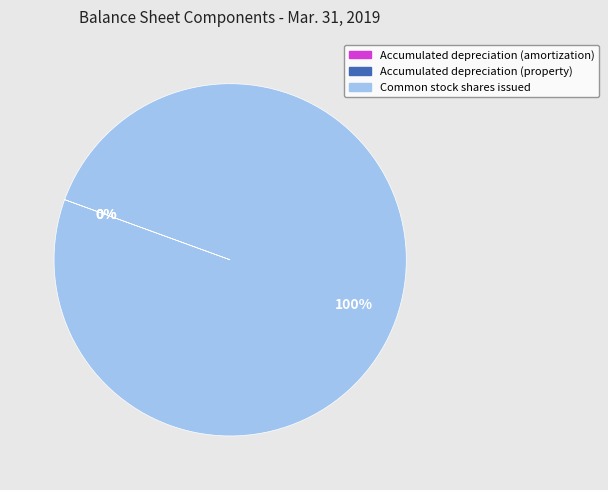

To the nearest percent, what is the average slice percentage?

33%